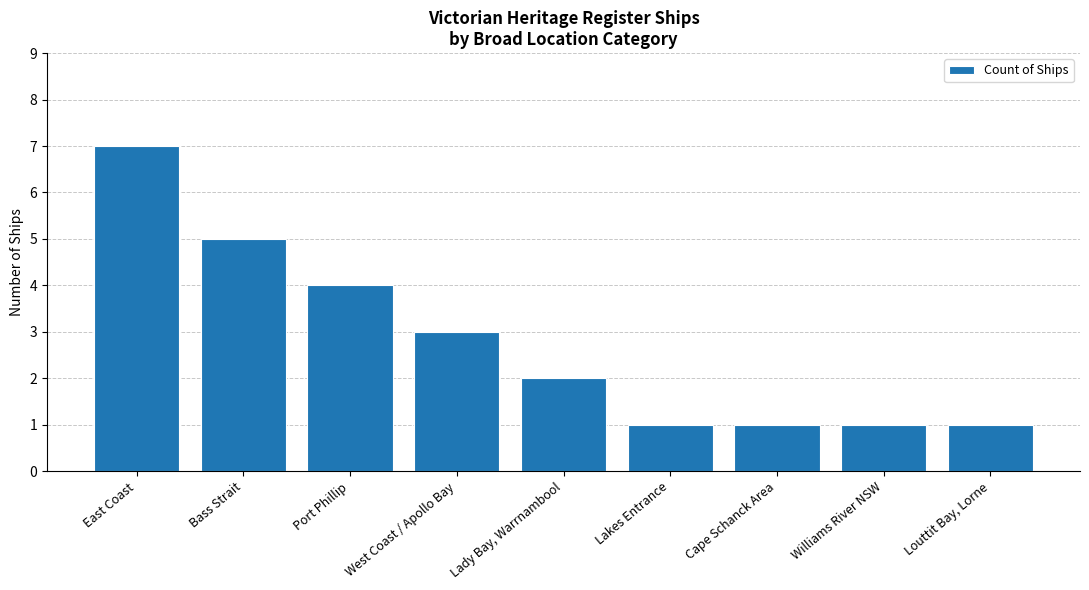

What is the approximate value at Louttit Bay, Lorne?

1